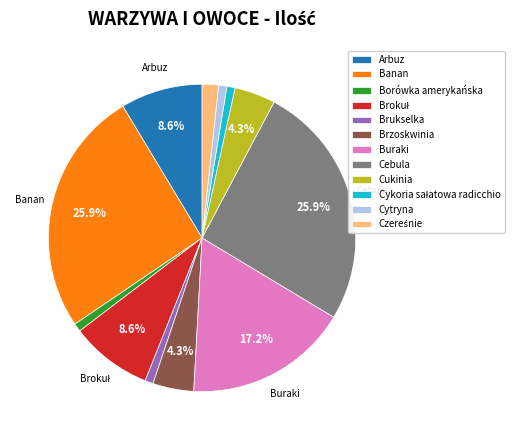

Approximately how many times larger is the value at Buraki compared to Cebula?

0.7